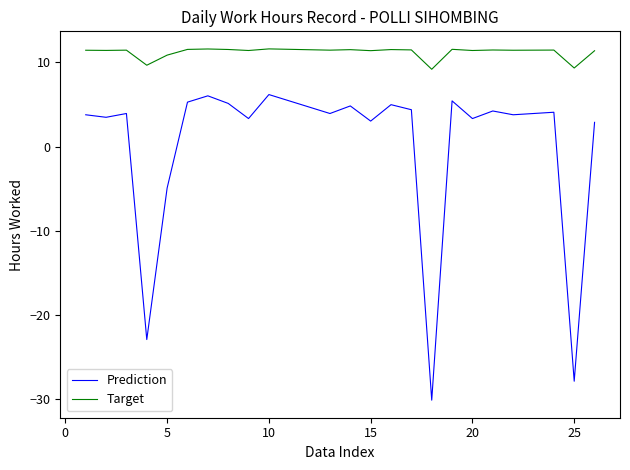

Which series has the widest spread of values?

Prediction